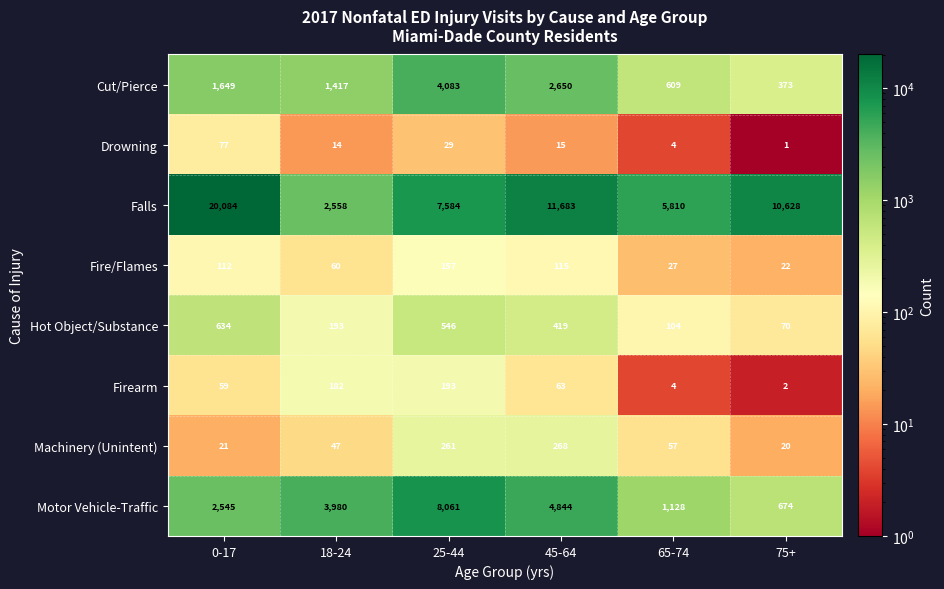

Which category has the lowest value in the Falls series?

18-24